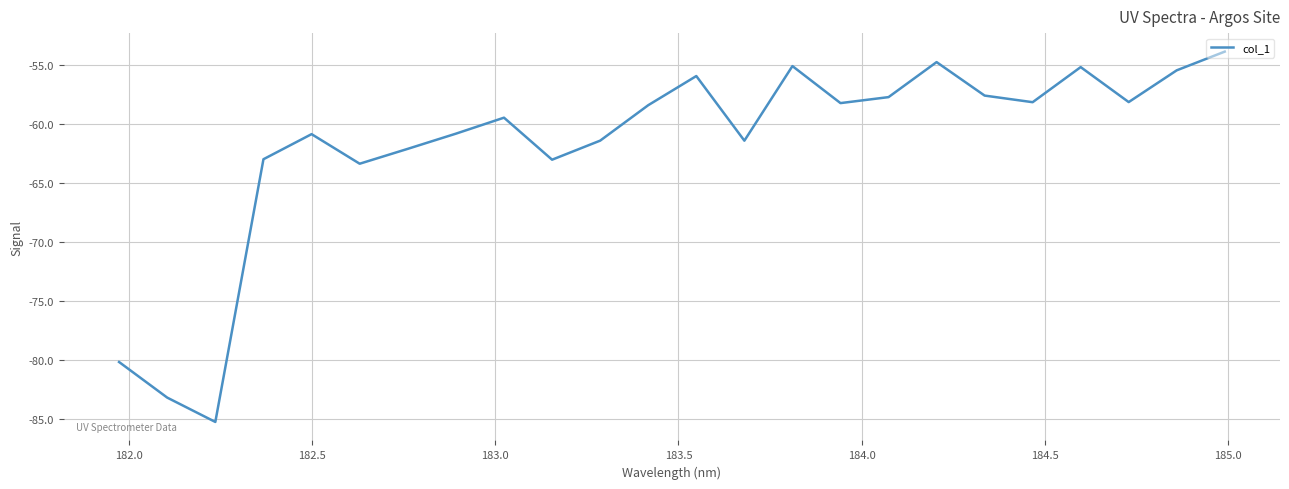

What is the smallest value displayed?

-85.2